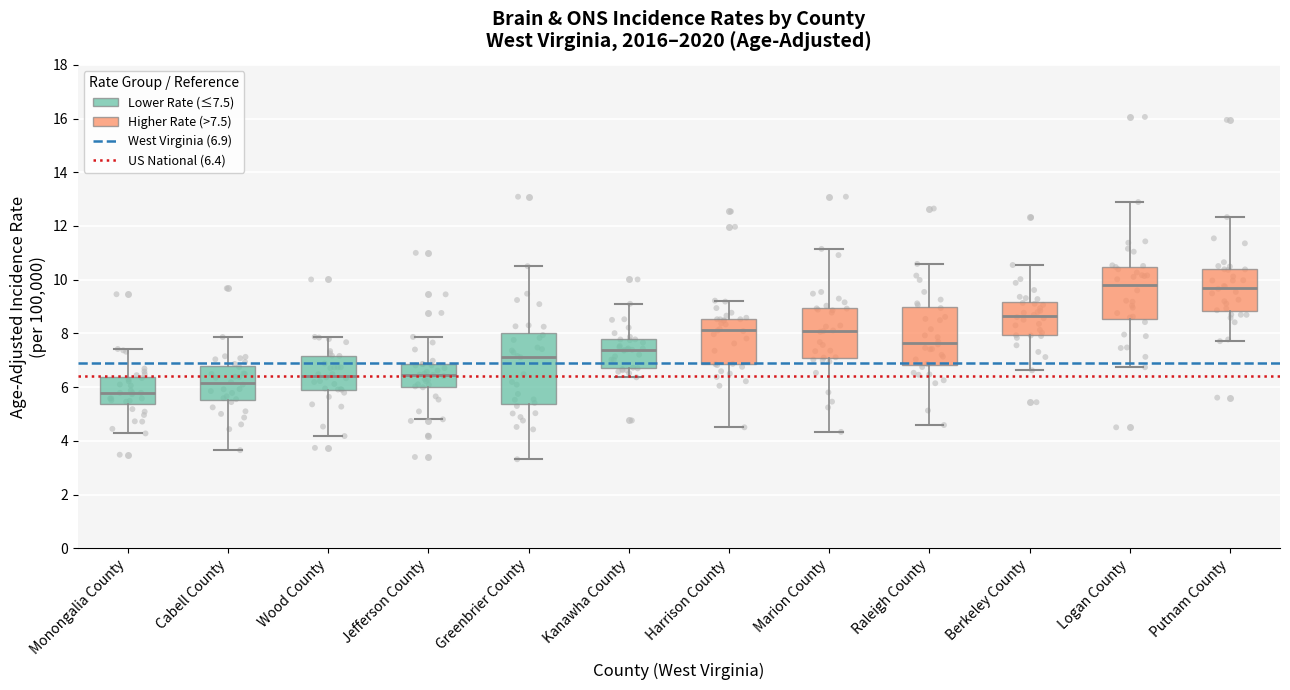

Which box is the tallest, from its lower edge to its upper edge?

Greenbrier County